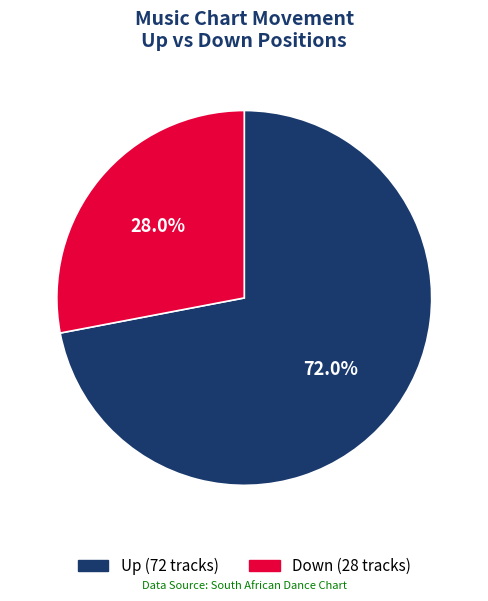

Does any single category account for the majority?

Yes